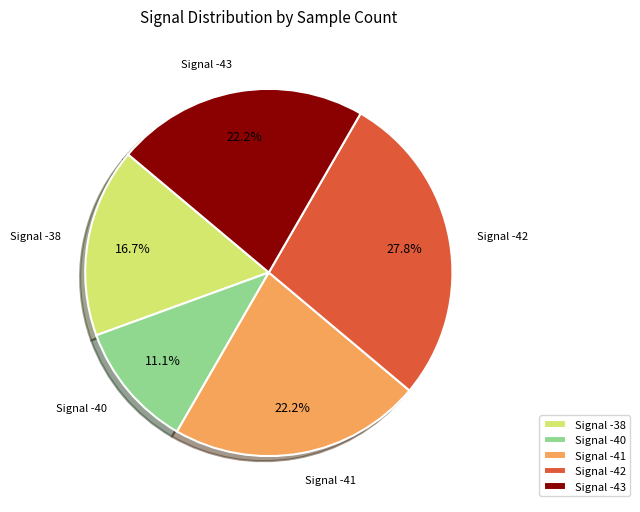

Between Signal -42 and Signal -41, which is larger?

Signal -42